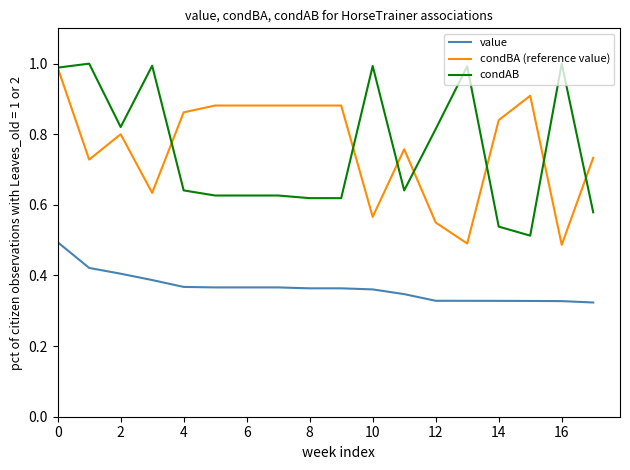

True or false: value and condBA (reference value) cross at least once.

False